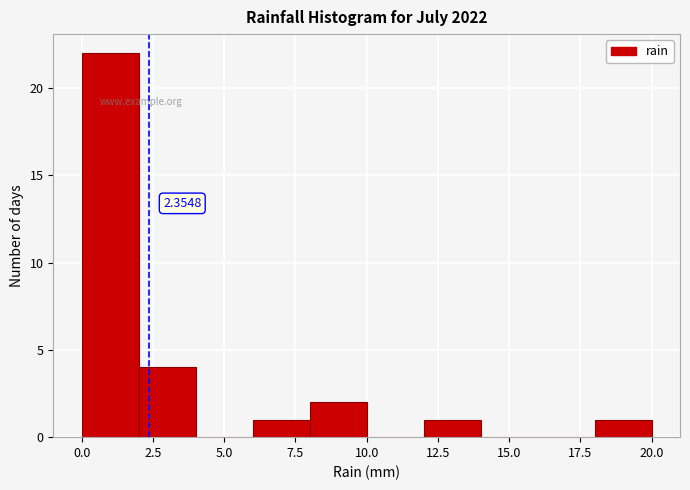

Over which range of the x-axis is the bar tallest?

0 to 2